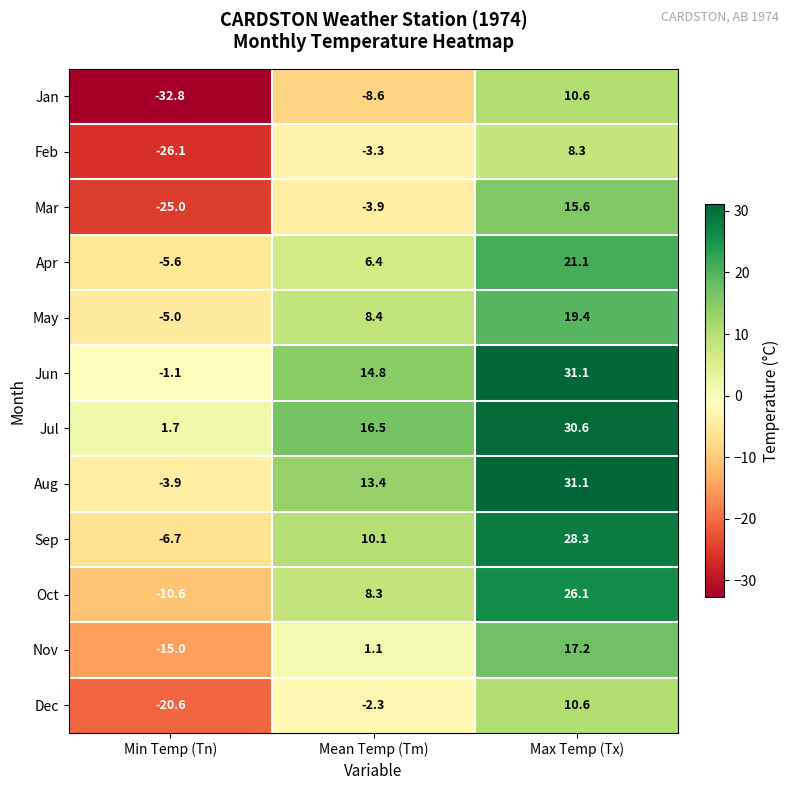

The Apr series shows -5.6 at Min Temp (Tn). True or false?

True